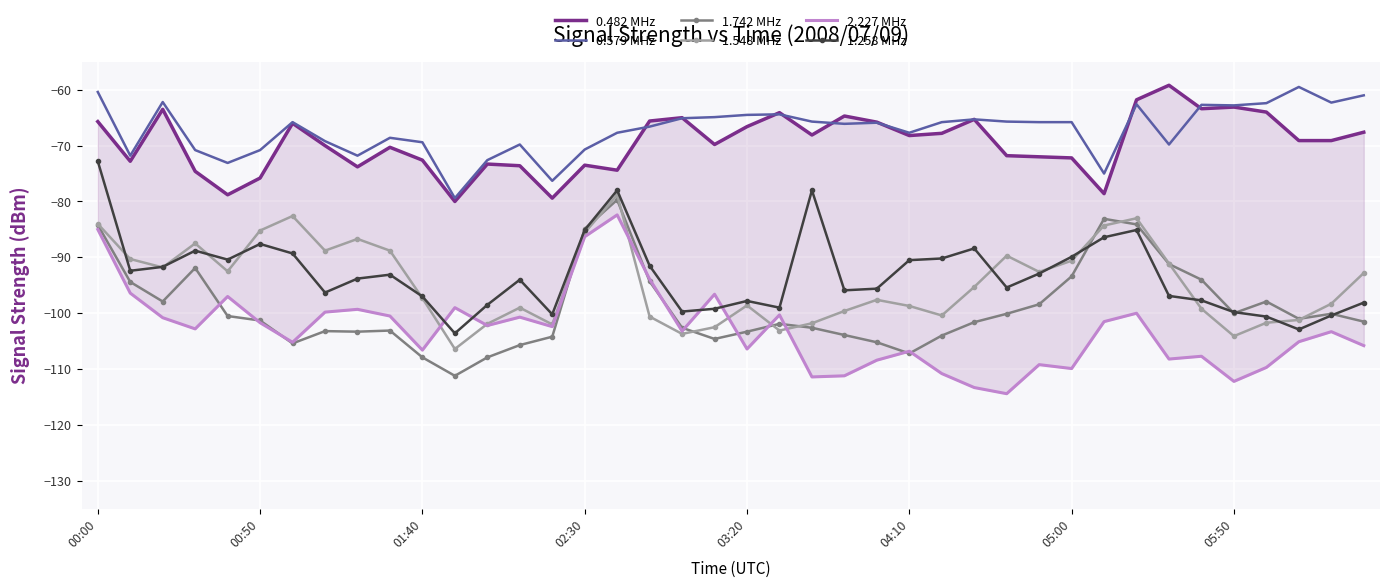

What is the greatest value displayed?

-59.2